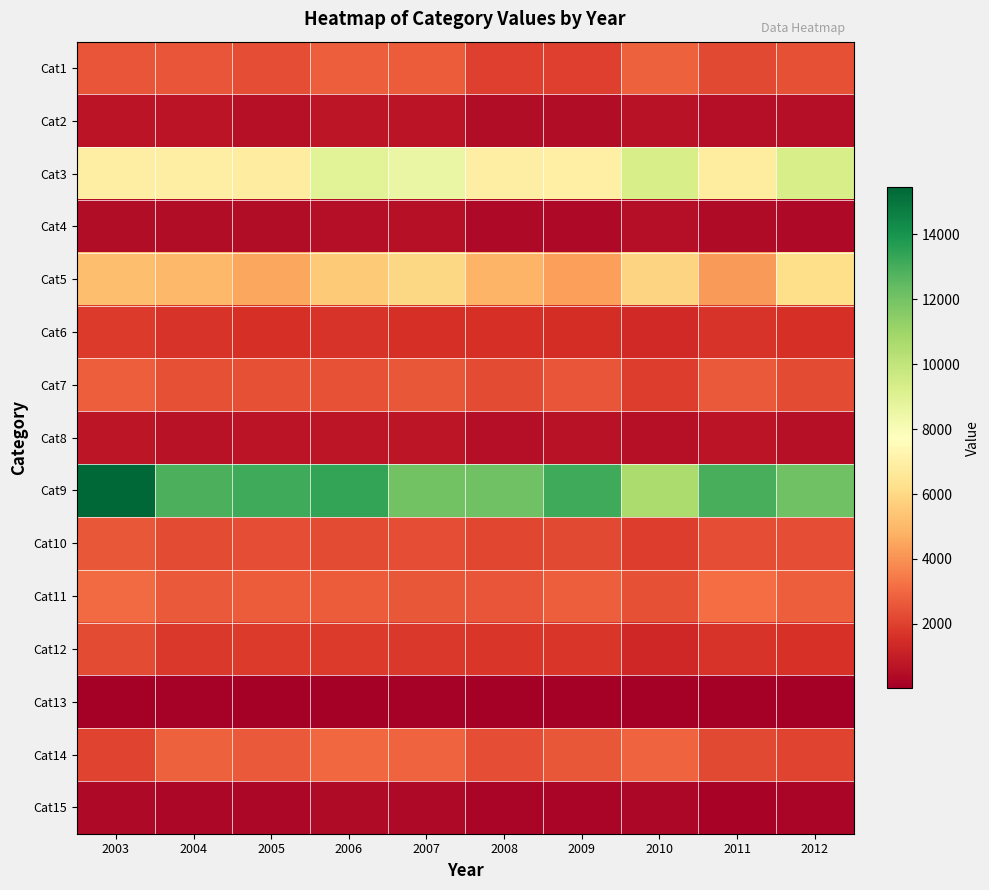

What is the difference between the highest and lowest values at 2003?

15385